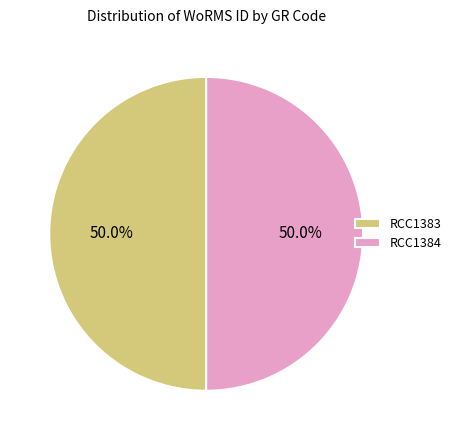

To the nearest percent, what is the combined percentage of RCC1383 and RCC1384?

100%